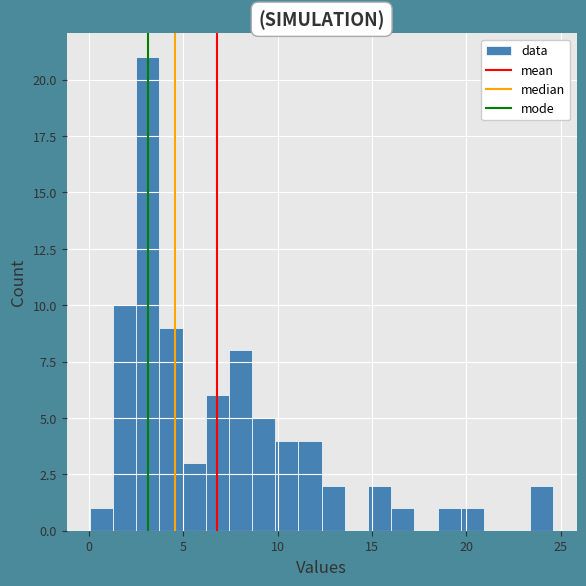

Read against the x-axis, roughly where is the centre of the tallest bar?

3.0